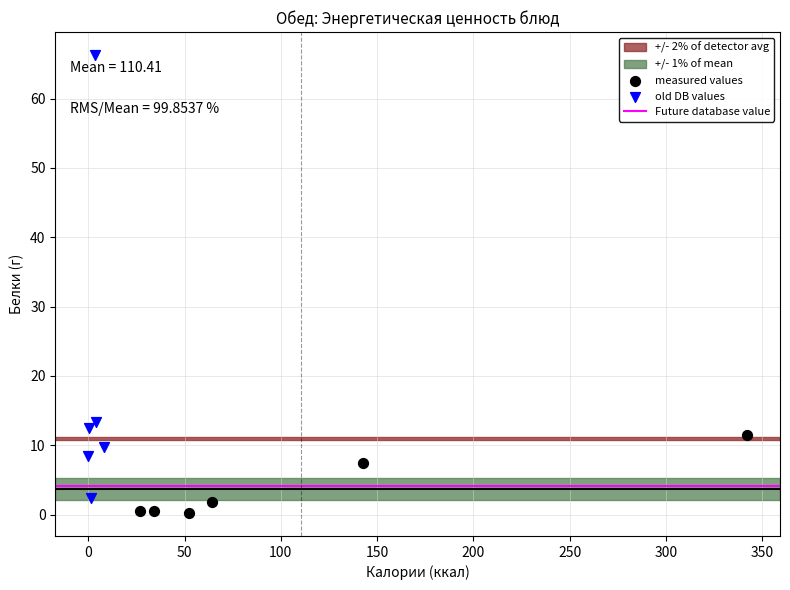

Which series reaches the maximum Y coordinate?

old DB values